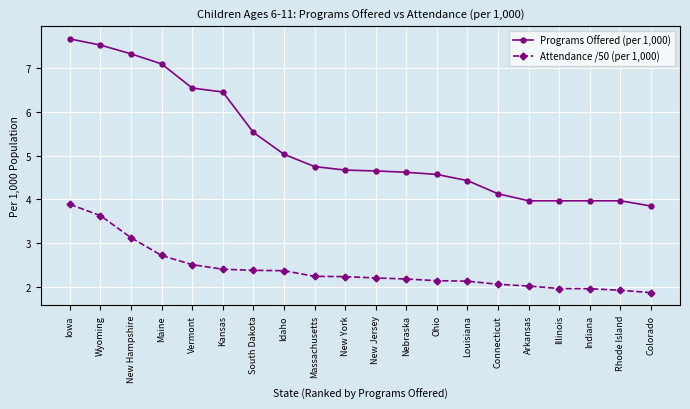

Is it true that Attendance /50 (per 1,000) equals 3.3 at Rhode Island?

False